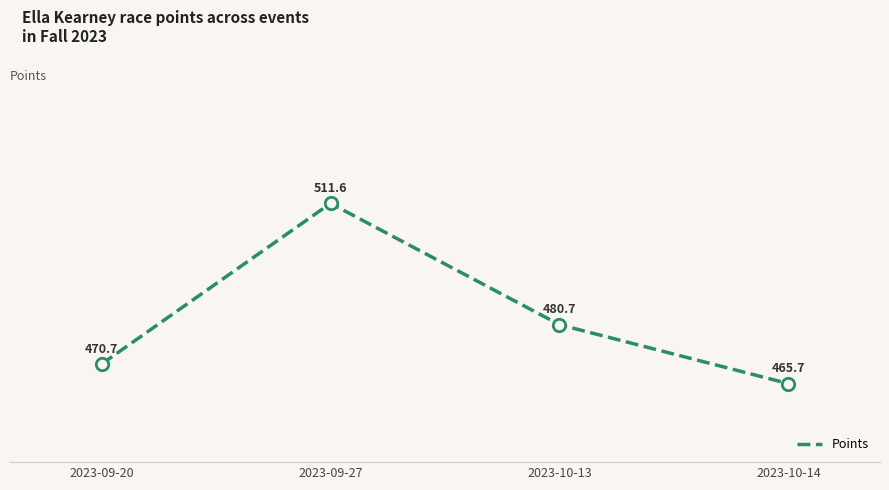

What is the change in value from 2023-10-13 to 2023-10-14?

-15.0